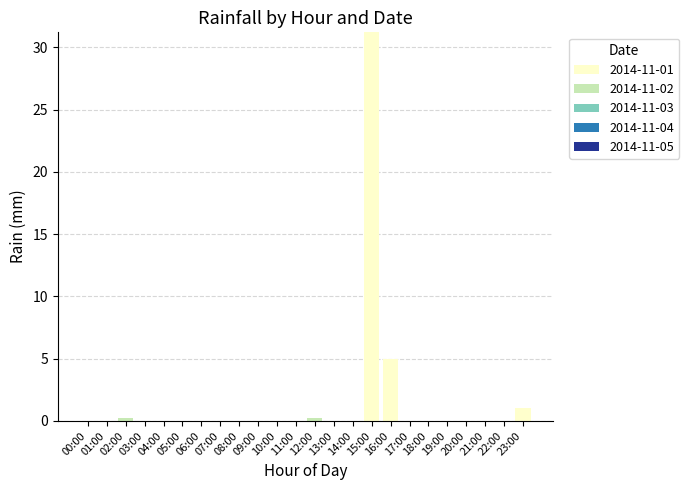

At which category is the sum across all series the highest?

15:00